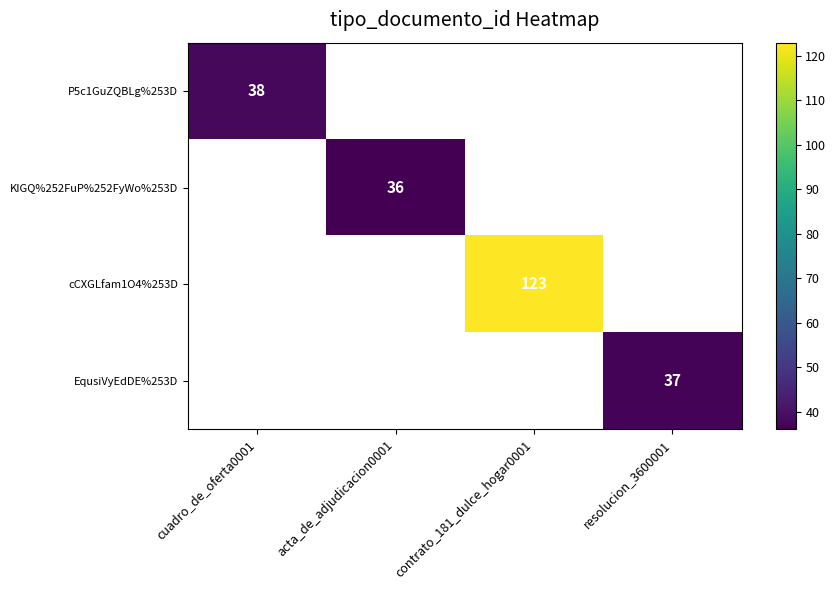

True or false: cCXGLfam1O4%253D has a value of 123 at contrato_181_dulce_hogar0001.

True